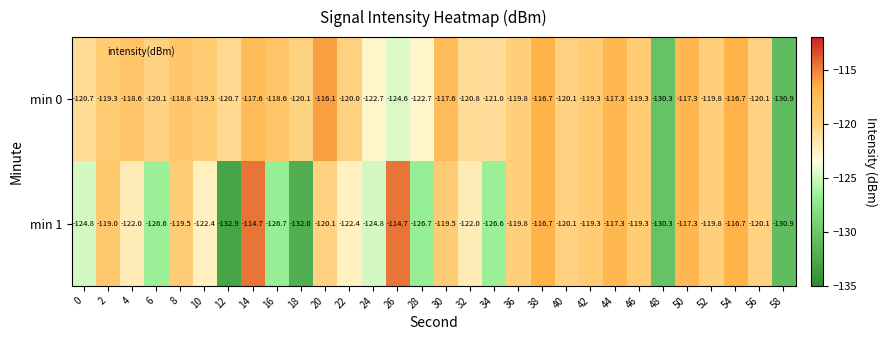

Which category has the lowest value across all series?

12